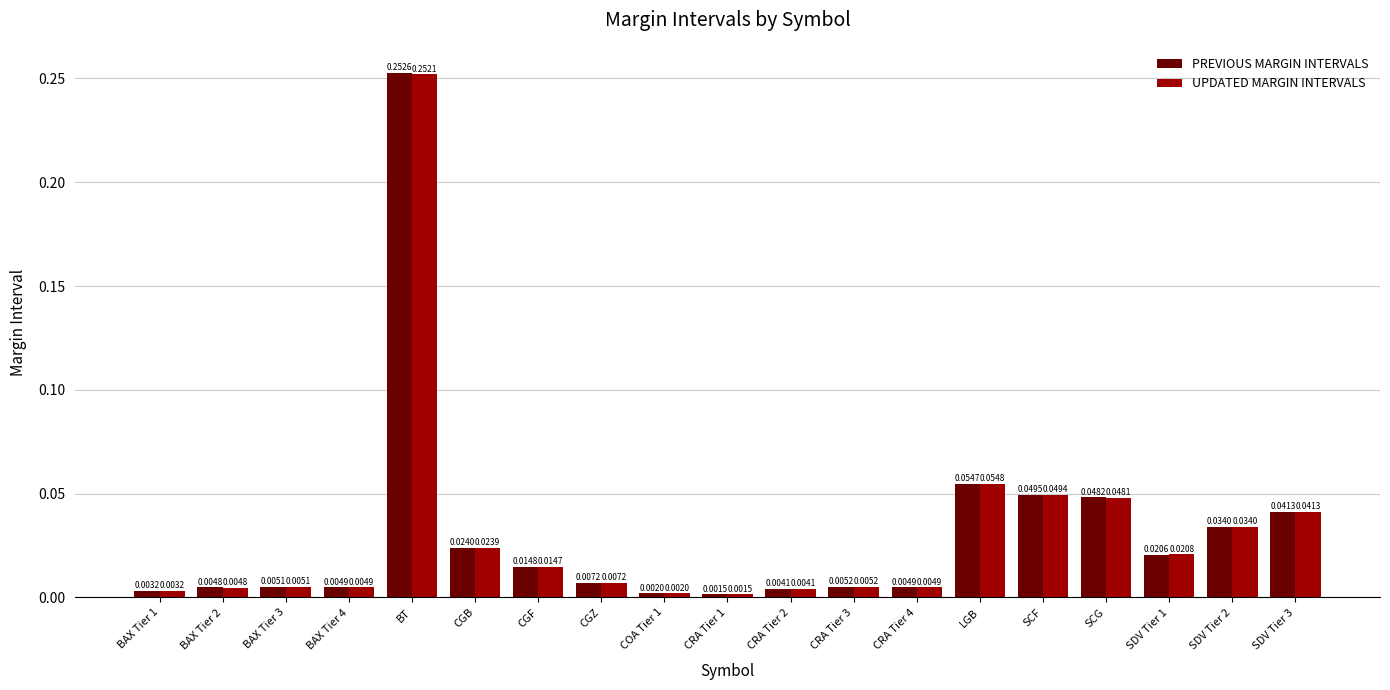

Which series has the largest total across all categories?

PREVIOUS MARGIN INTERVALS